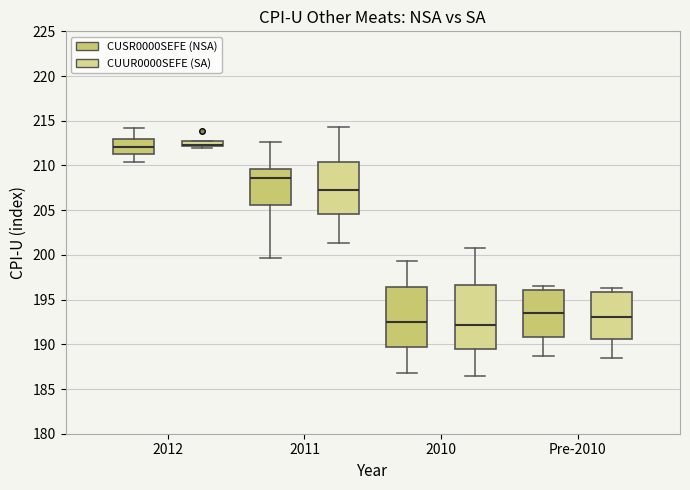

Where does the lower whisker of the box for 2011 (CUSR0000SEFE (NSA)) end on the y-axis? The values are not printed on the chart, so give them approximately, as read against the axis.

199.5